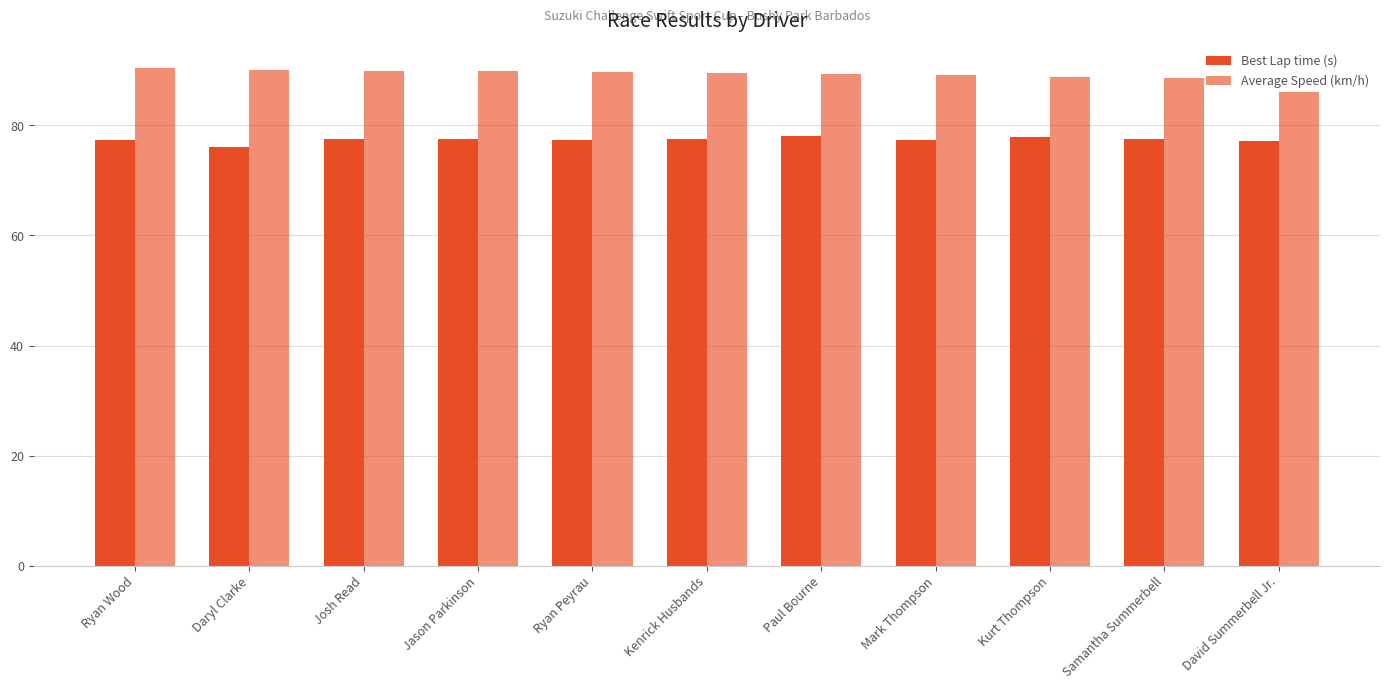

What is the difference between the maximum and minimum values in the Best Lap time (s) series?

2.0